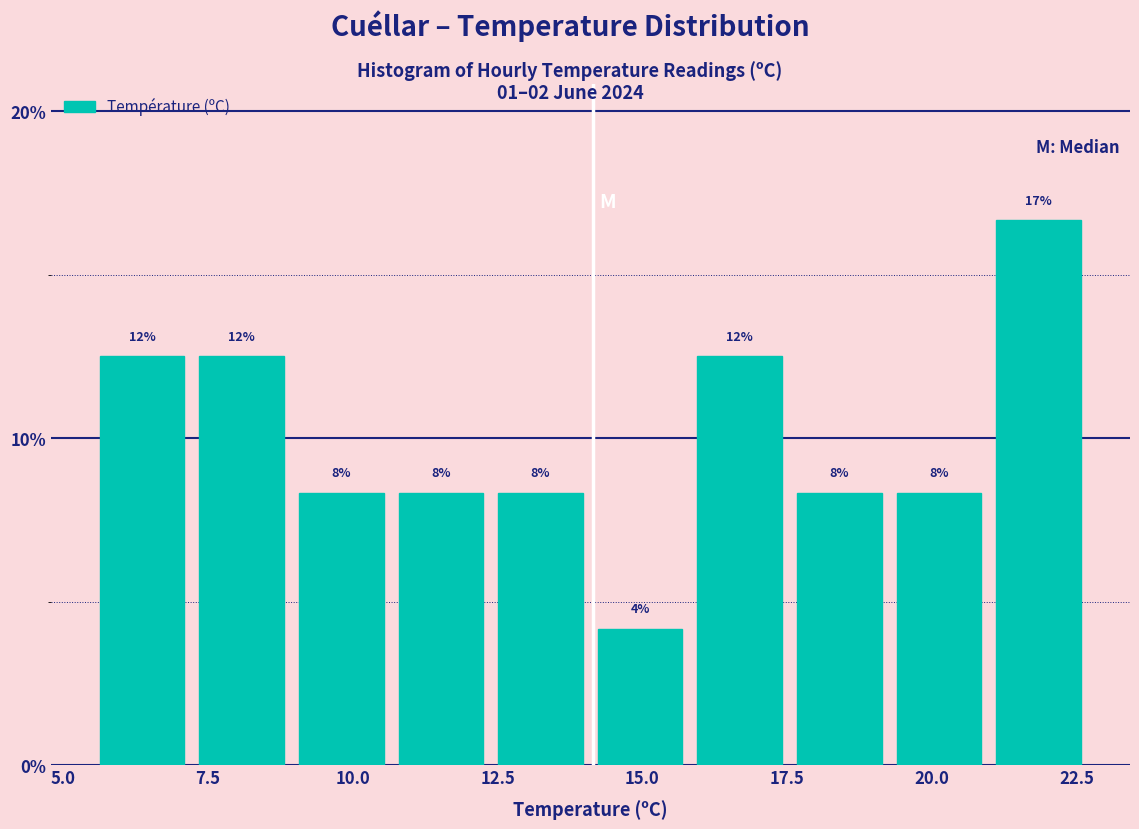

Read against the x-axis, roughly where is the centre of the tallest bar?

22.0